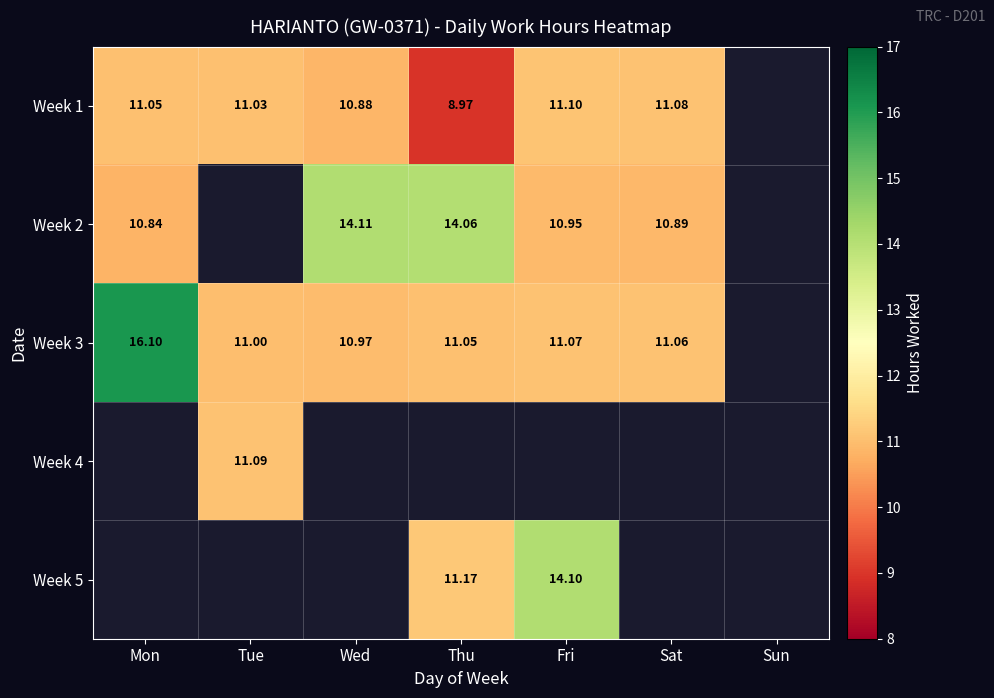

Is it true that Week 4 equals 3.3 at Tue?

False